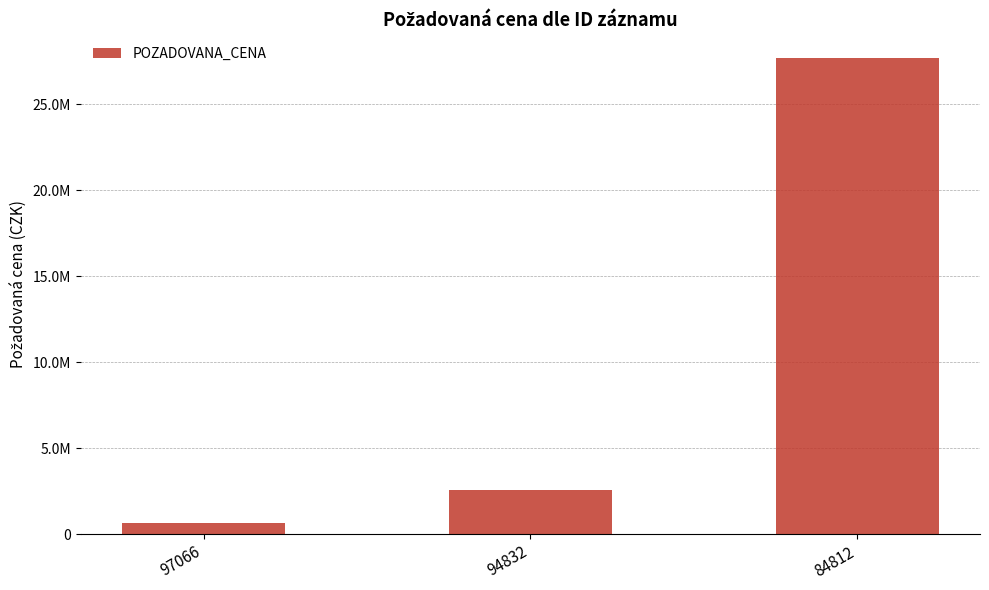

The value at 97066 is 631900. True or false?

True